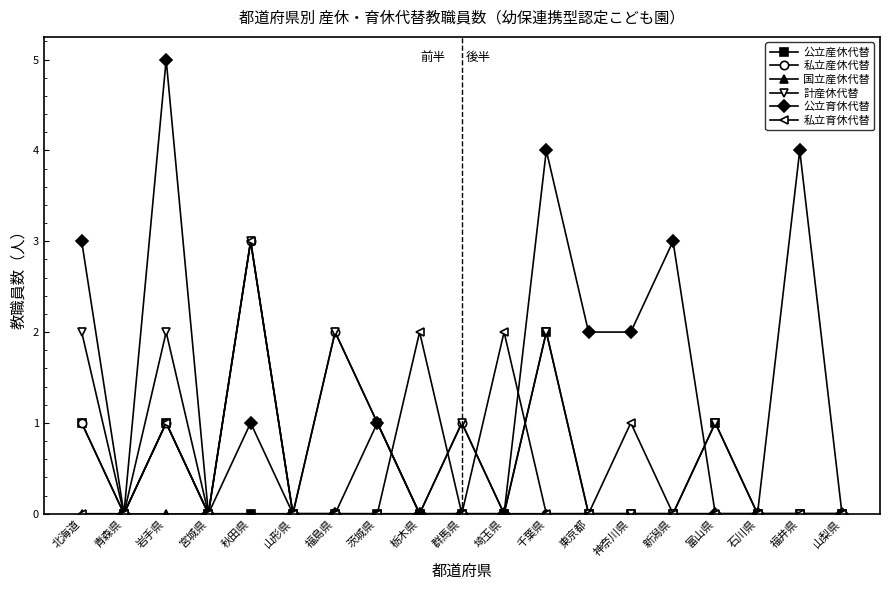

At which category does 計産休代替 reach its first local valley?

青森県